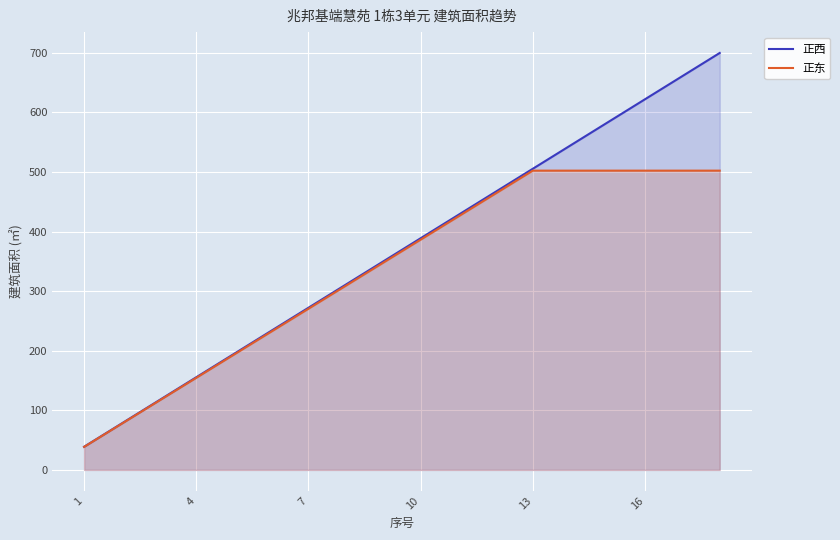

Reading right to left, extract all data points from this chart.

正西: 699.7	660.8	621.9	583.0	544.2	505.3	466.4	427.6	388.7	349.8	311.0	272.1	233.2	194.3	155.5	116.6	77.7	38.9
正东: 502.2	502.2	502.2	502.2	502.2	502.2	463.6	424.9	386.3	347.7	309.0	270.4	231.8	193.2	154.5	115.9	77.3	38.6